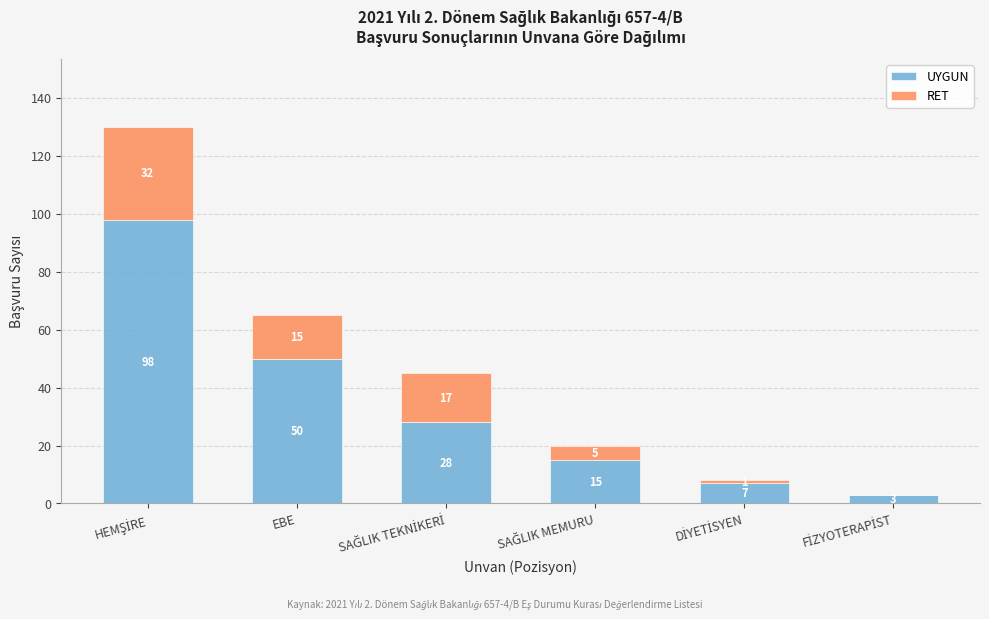

At which label is UYGUN closest to 50?

EBE